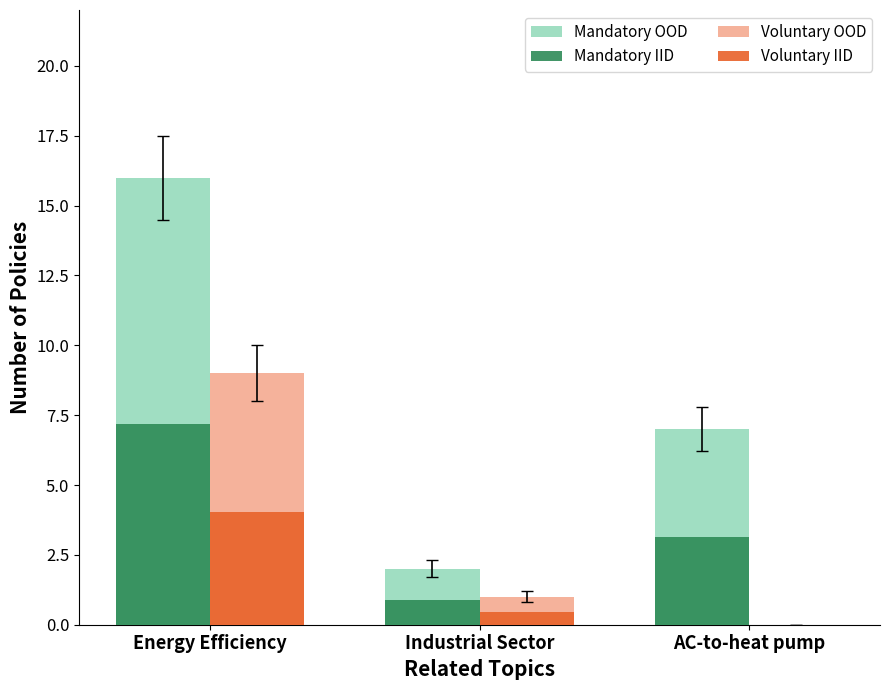

Read the Voluntary OOD value at Industrial Sector.

1.0